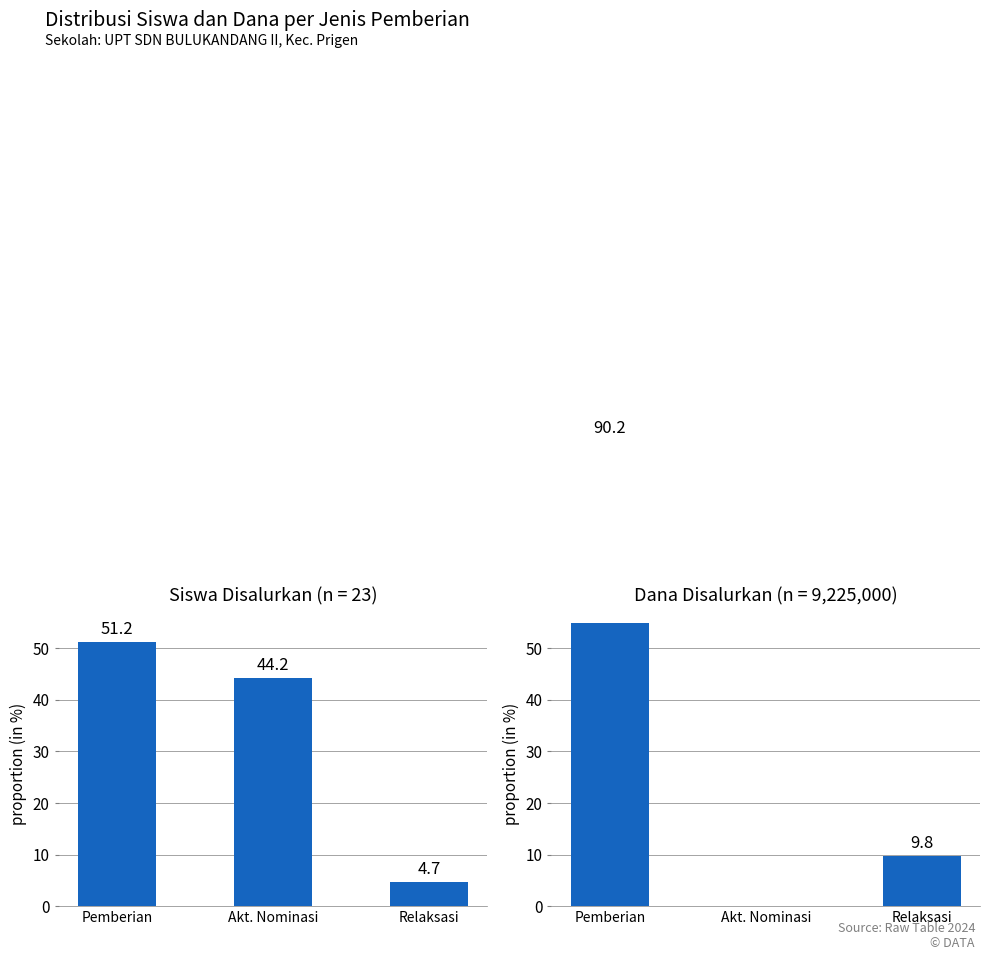

At which category is the sum across all series the highest?

Pemberian